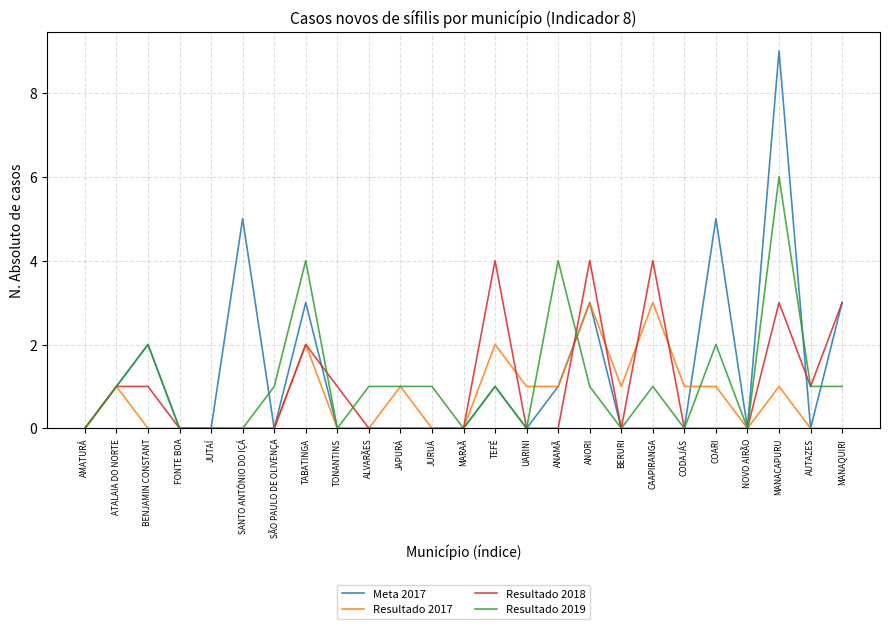

The Resultado 2017 series shows 1 at MANACAPURU. True or false?

True